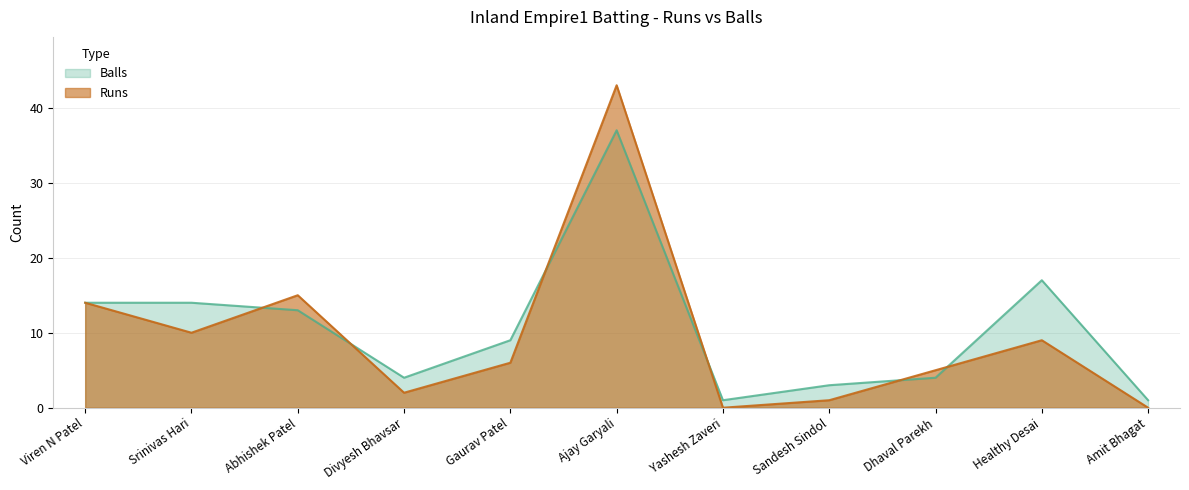

How many values in the Runs series exceed 6?

5